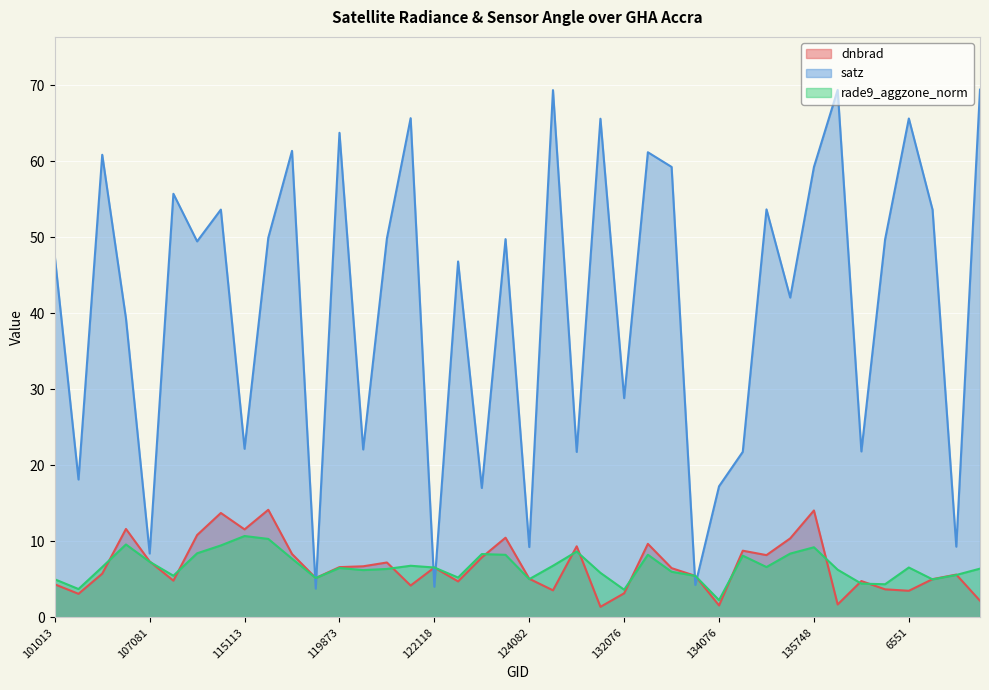

How many series are shown in this chart?

3